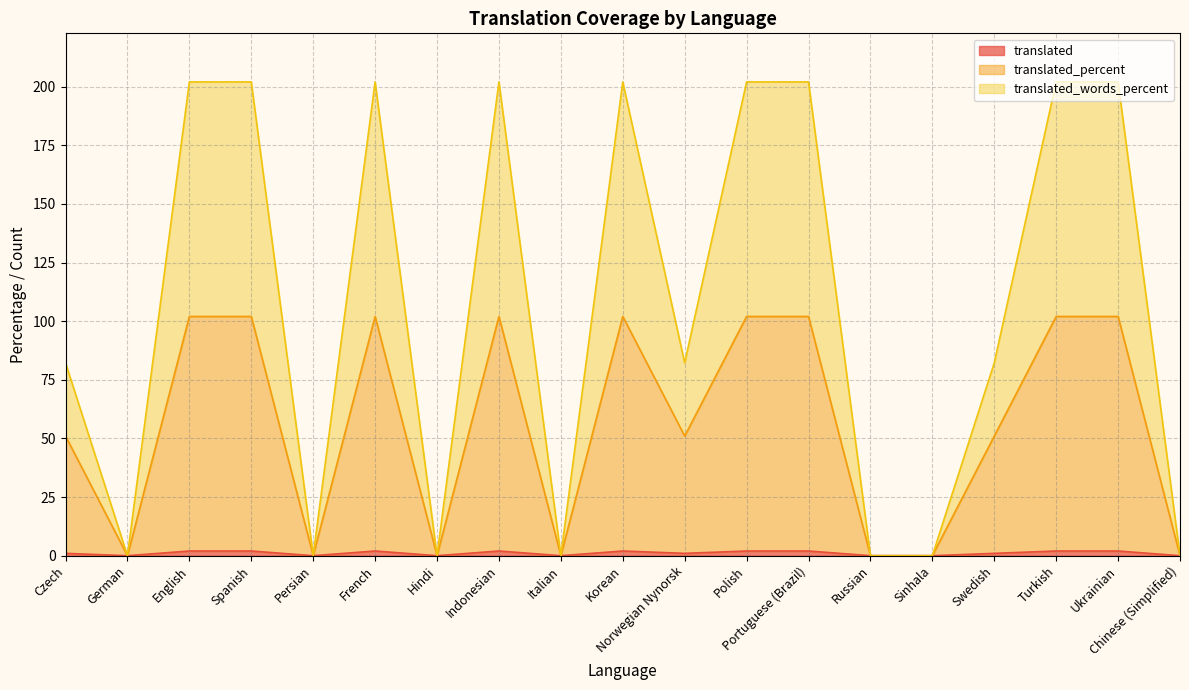

True or false: translated_percent and translated intersect in this chart.

False